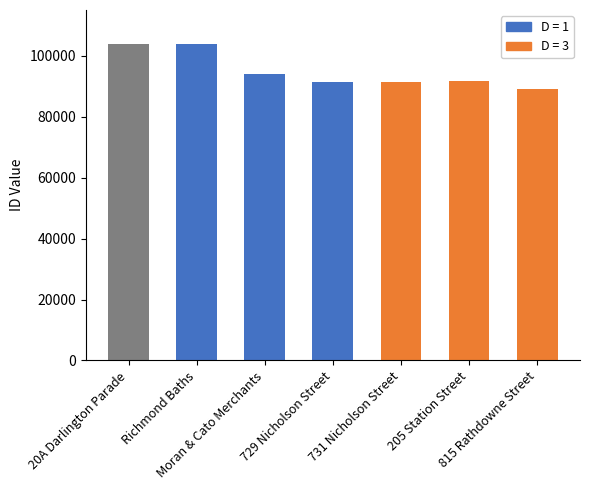

What position from the right is 20A Darlington Parade?

7